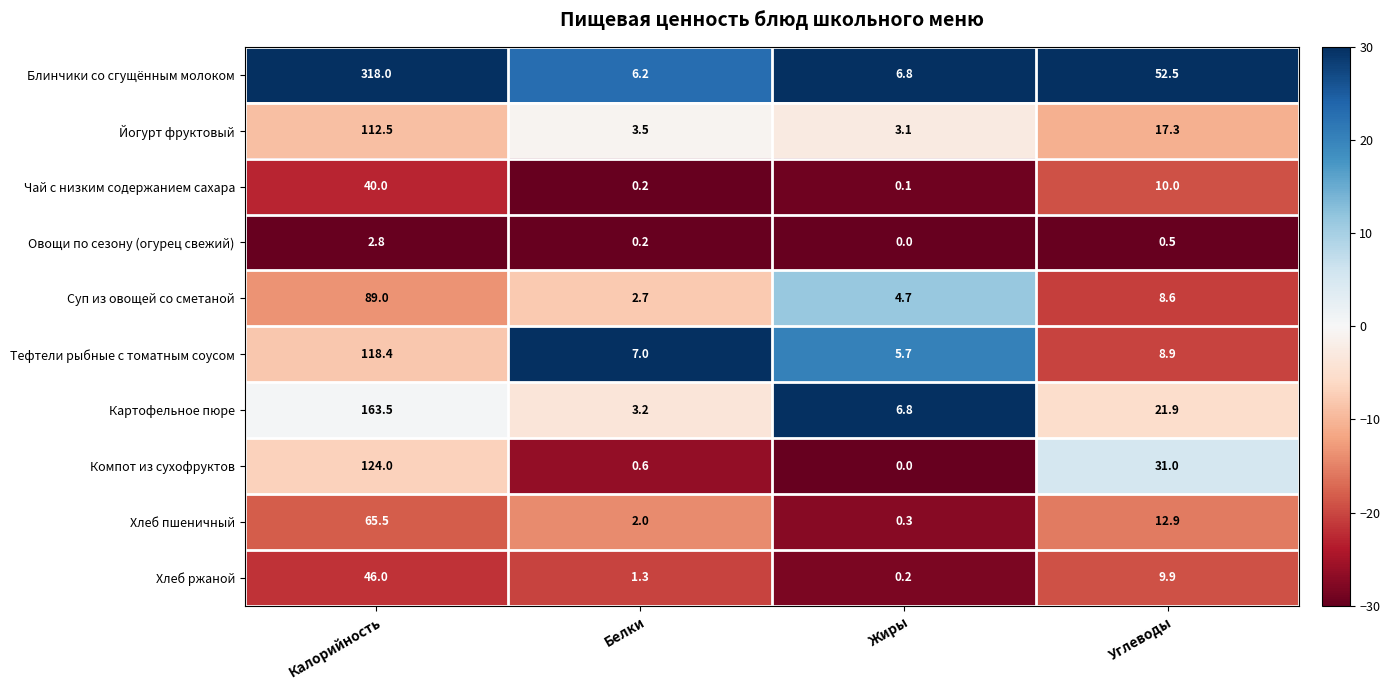

Count the number of categories in the chart.

4